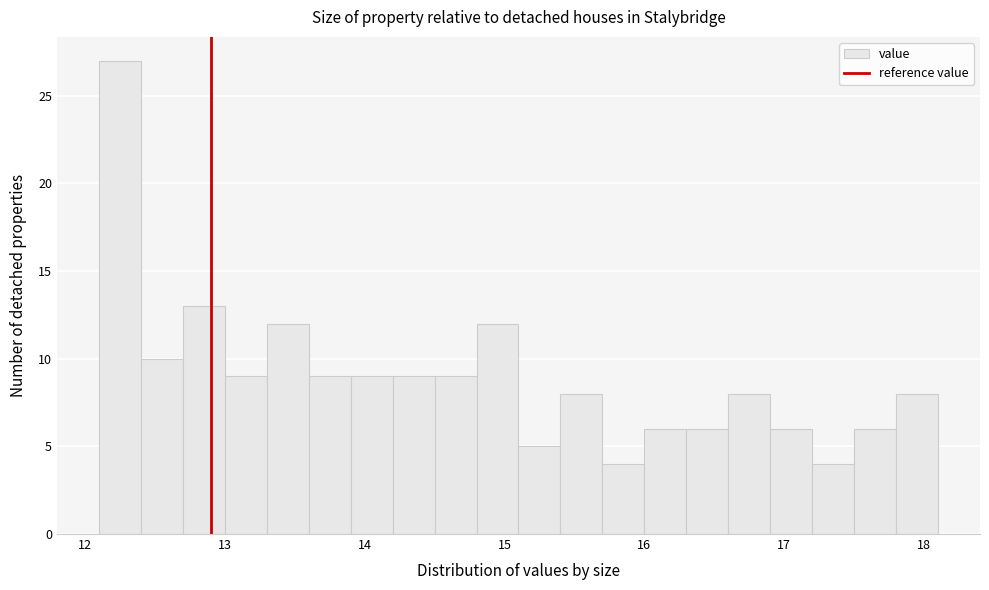

Around what value on the x-axis is the tallest bar? Give the approximate position of its centre, as read against the axis.

12.3